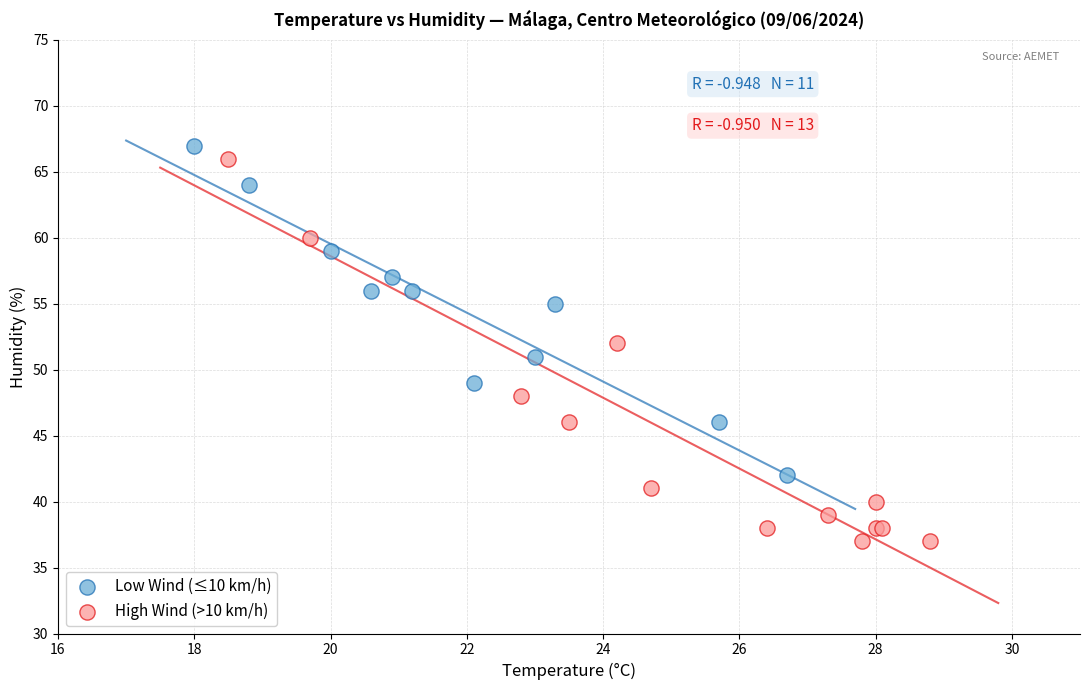

What are all the series names shown in the legend?

Low Wind (≤10 km/h), High Wind (>10 km/h)